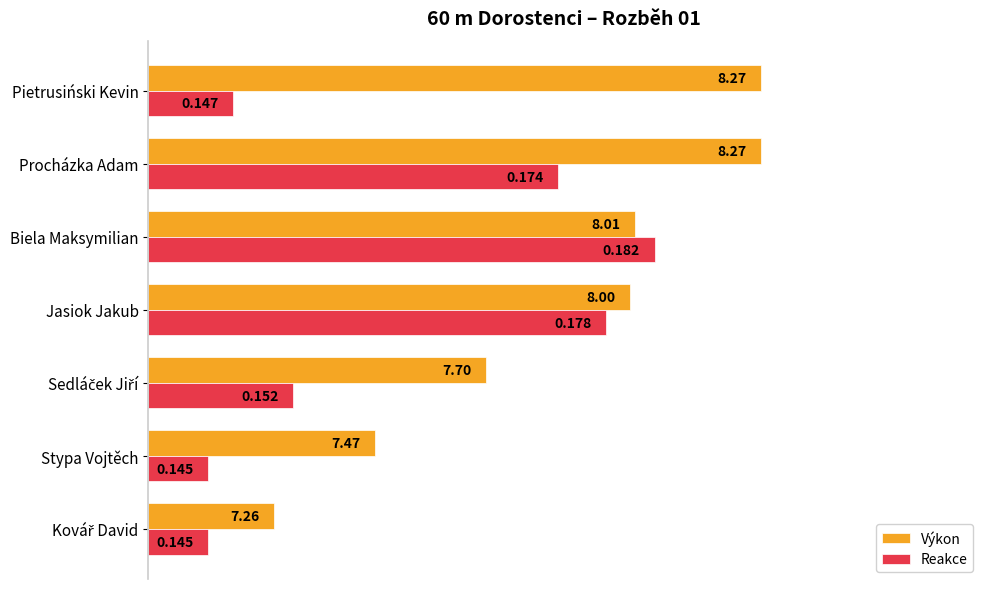

What are all the series names shown in the legend?

Výkon, Reakce